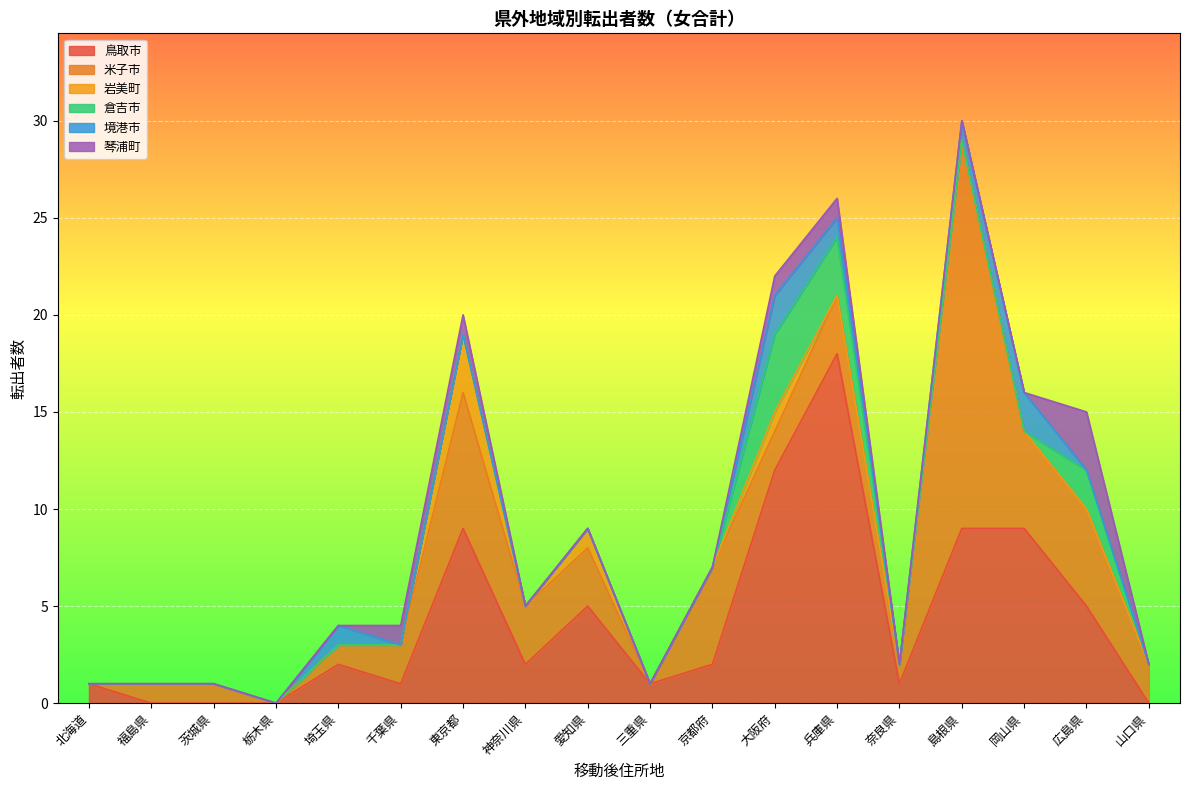

The 境港市 series shows 2 at 島根県. True or false?

False